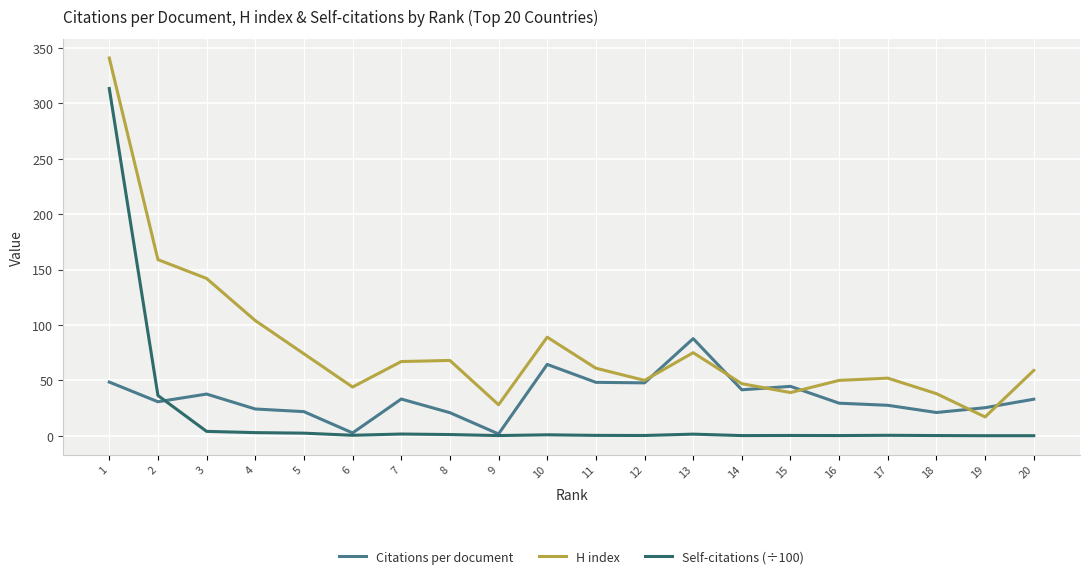

What is the minimum value shown in the chart?

0.1